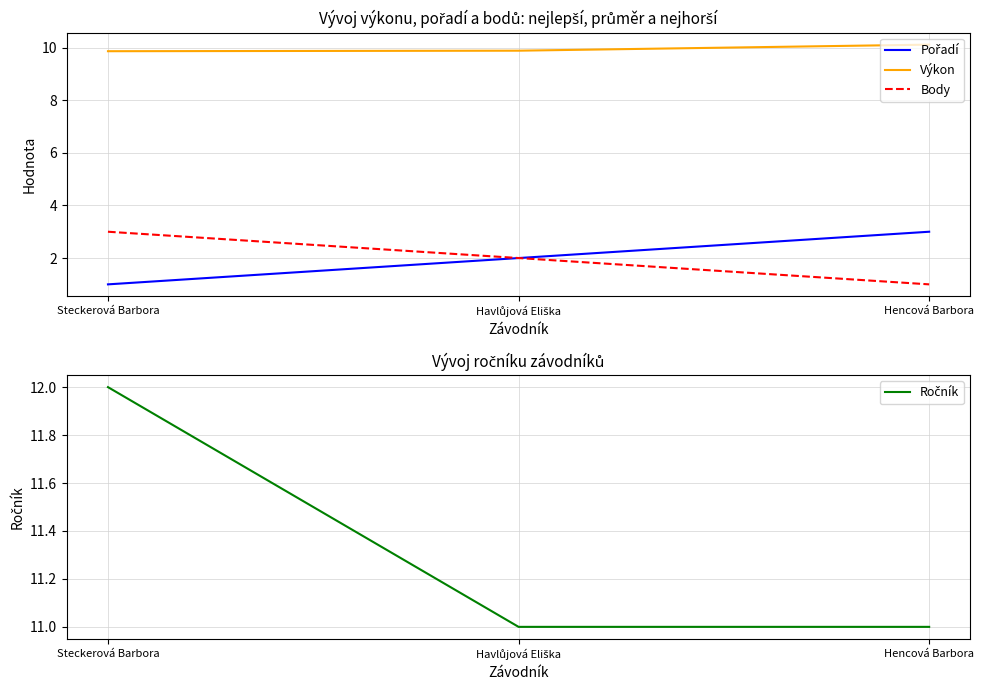

What is the smallest value displayed?

1.0